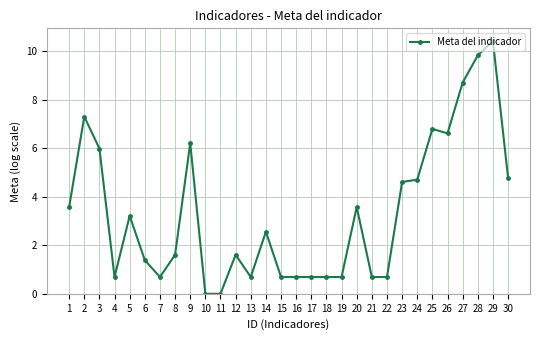

What is the average value?

3.4